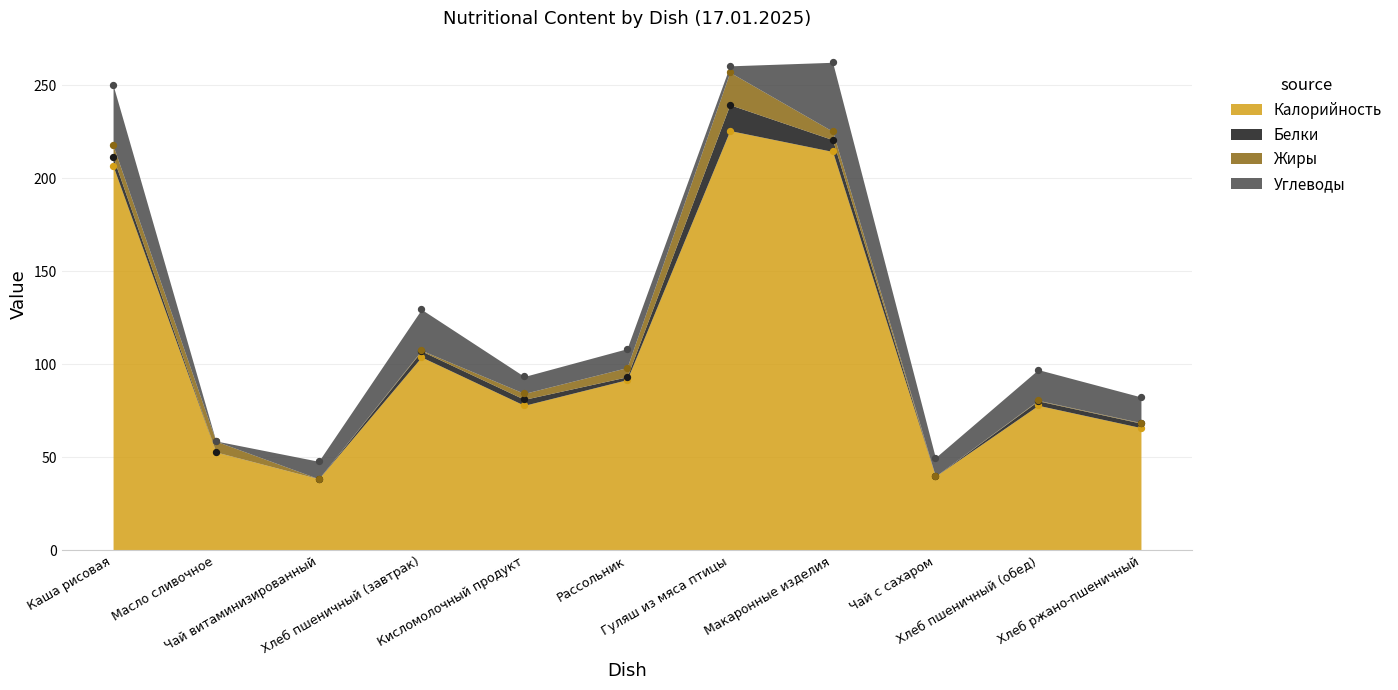

Which series has the largest Y range (max minus min)?

Калорийность